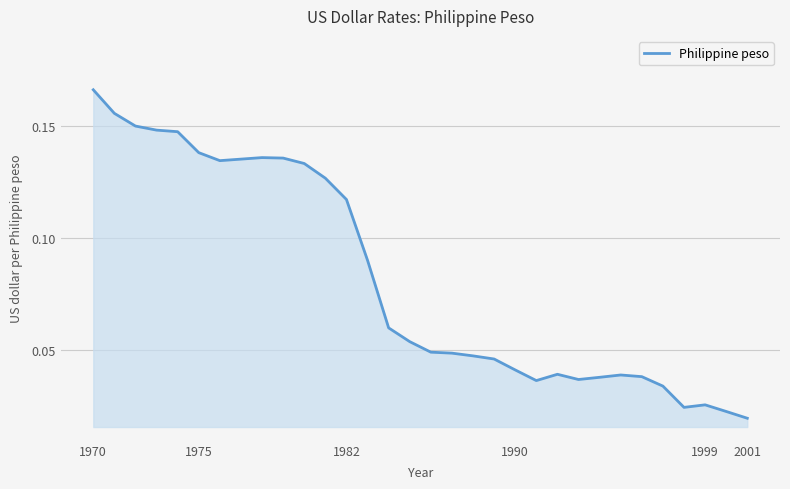

How many lines are shown in the chart?

1